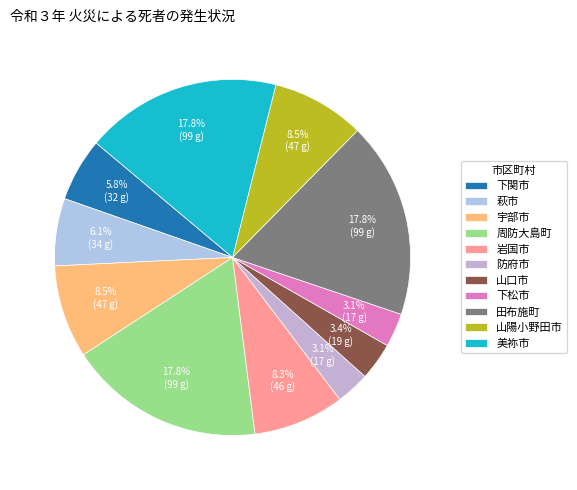

What is the total percentage of 下関市 and 周防大島町?

23.6%